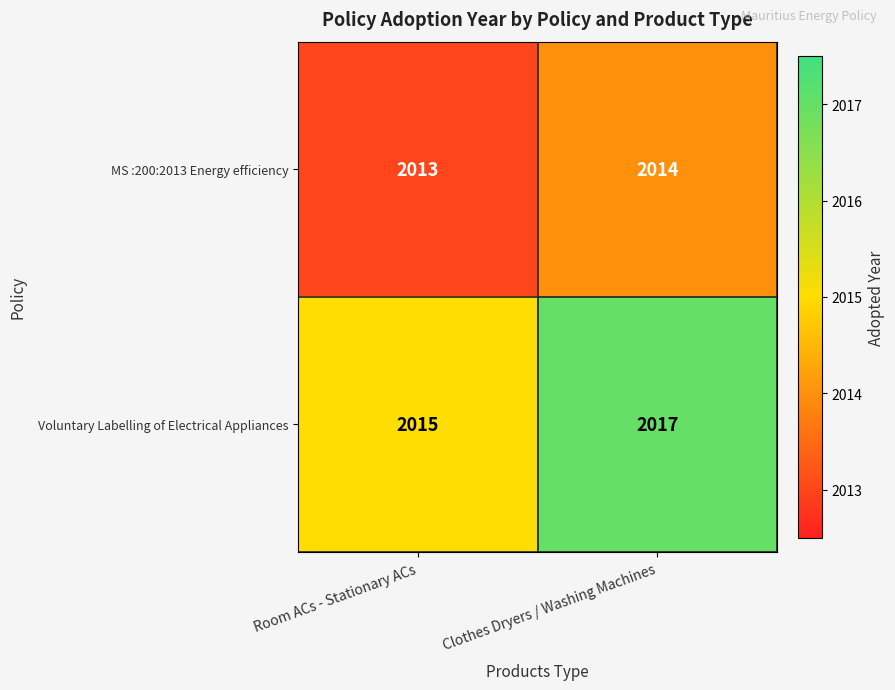

Which series changed the most between Room ACs - Stationary ACs and Clothes Dryers / Washing Machines?

Voluntary Labelling of Electrical Appliances